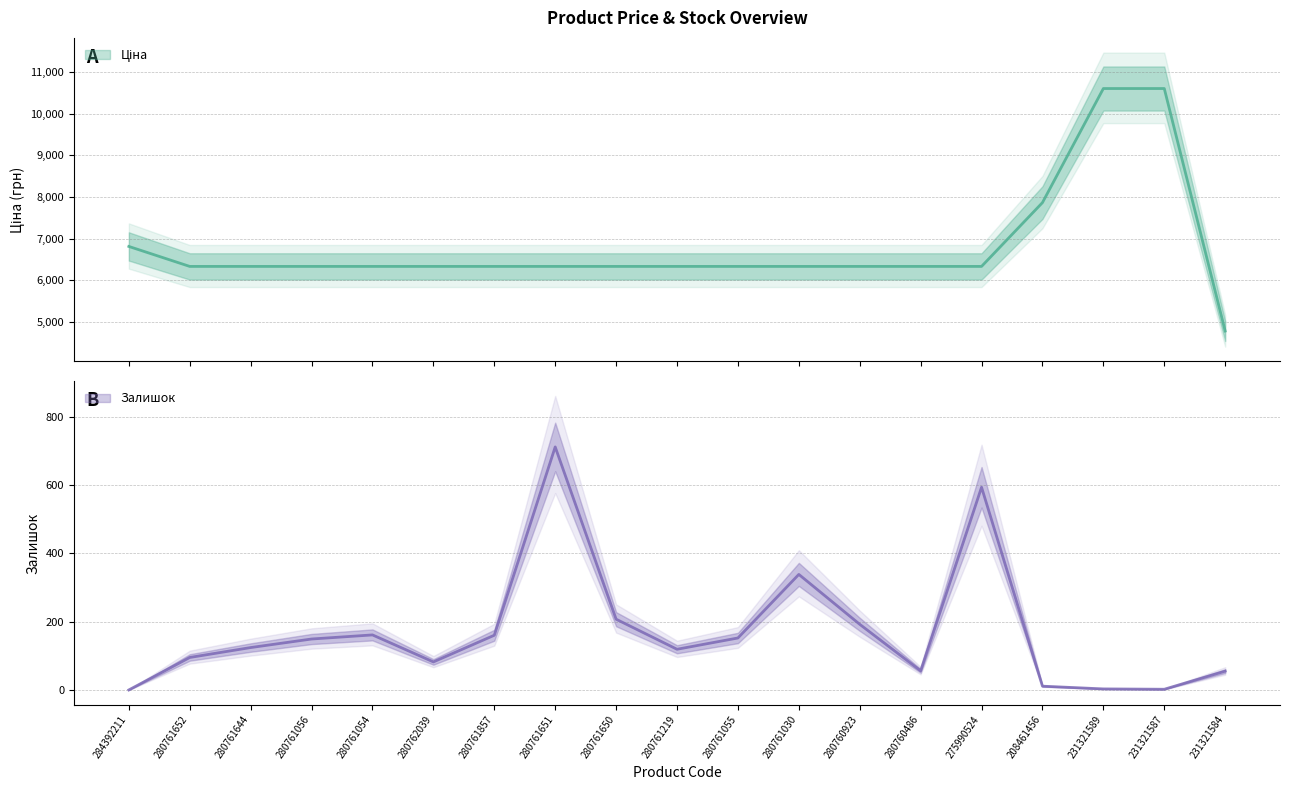

Reading left to right, list all the values displayed in this chart.

Ціна: 6809.2	6328.7	6328.7	6328.7	6328.7	6328.7	6328.7	6328.7	6328.7	6328.7	6328.7	6328.7	6328.7	6328.7	6328.7	7864.1	10608.3	10608.3	4773.7
Залишок: 0.0	95.0	124.0	149.0	161.0	82.0	160.0	711.0	207.0	119.0	152.0	338.0	192.0	56.0	593.0	11.0	3.0	2.0	55.0